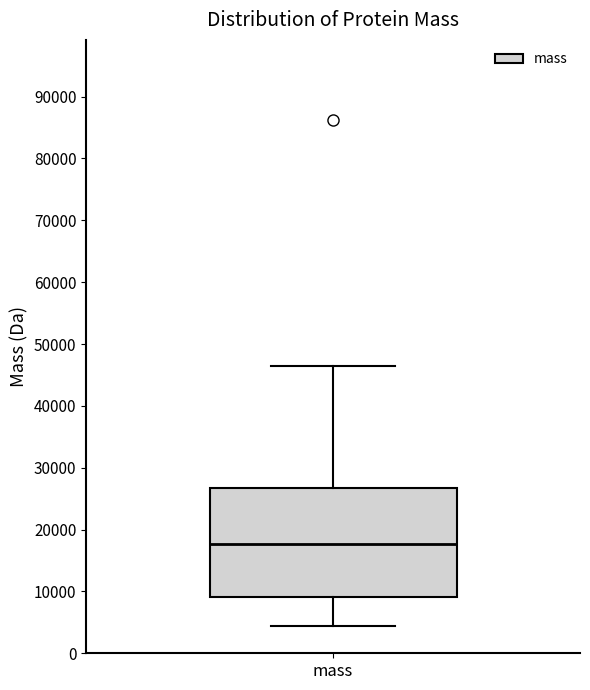

Read this box plot against the y-axis: the position of the median line, the range covered by the box, and the ends of both whiskers. The values are not printed on the chart, so give them approximately, as read against the axis.

median 18000, box 9000 to 27000, whiskers 4000 to 47000